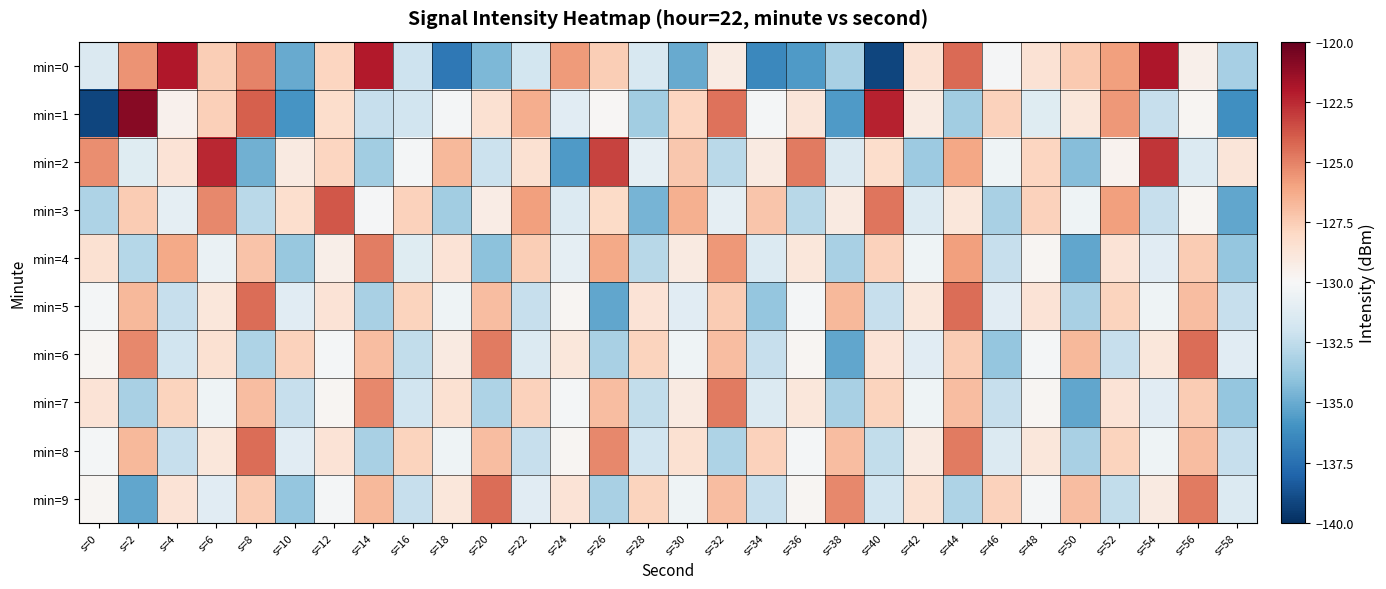

Between s=52 and s=8, which is larger?

s=8